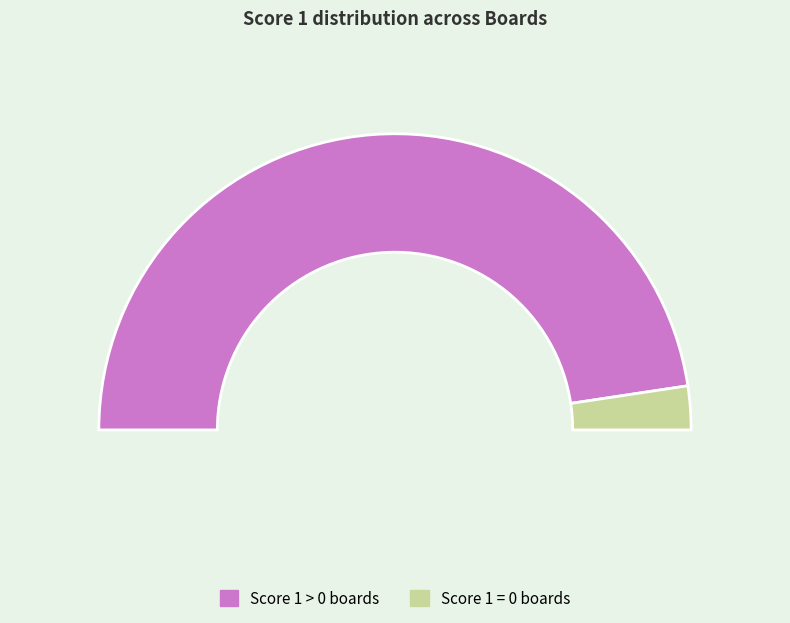

The 7 slice represents 1% of the pie. True or false?

False